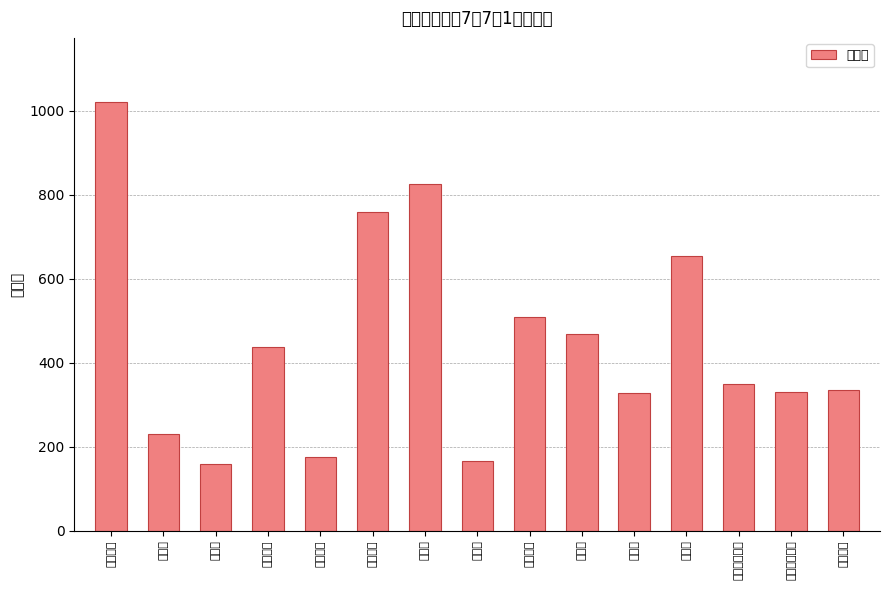

The value at 上羽田町 is 1280. True or false?

False